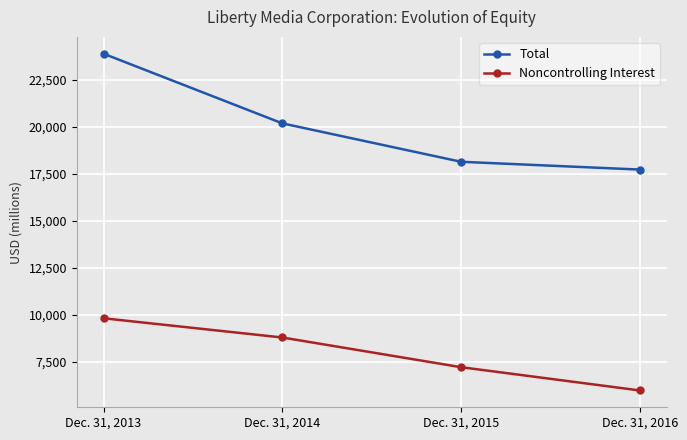

Does the chart have visible grid lines?

Yes